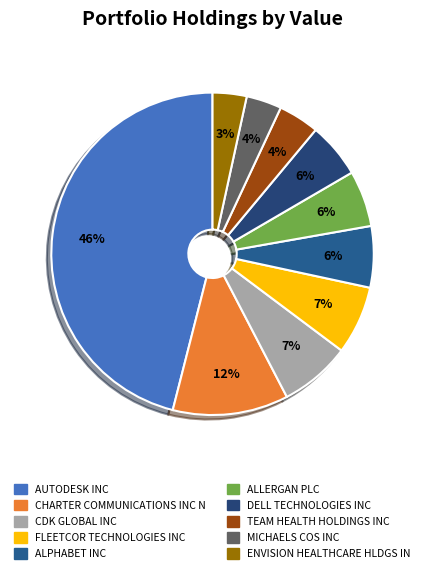

Does ALPHABET INC represent more than half of the total?

No